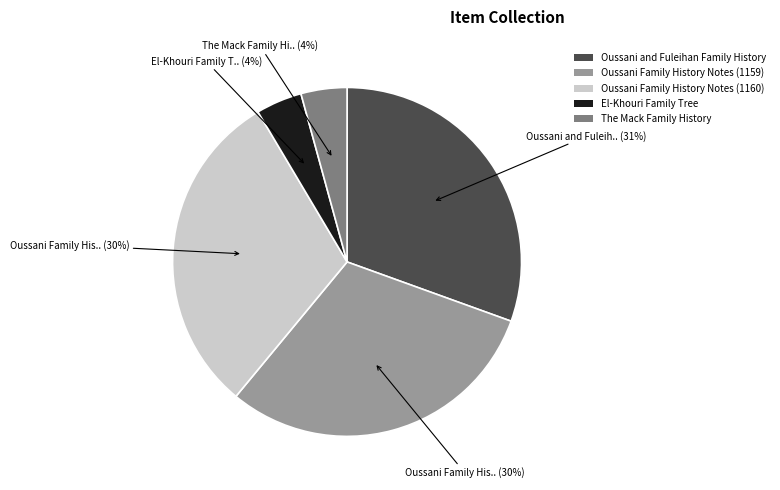

Is the sum of Oussani and Fuleihan Family History and Oussani Family History Notes (1159) greater than half?

Yes